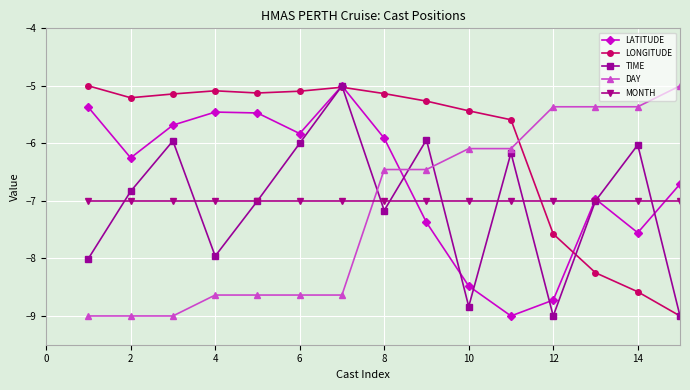

Which series ends up on top after the final intersection of DAY and MONTH?

DAY